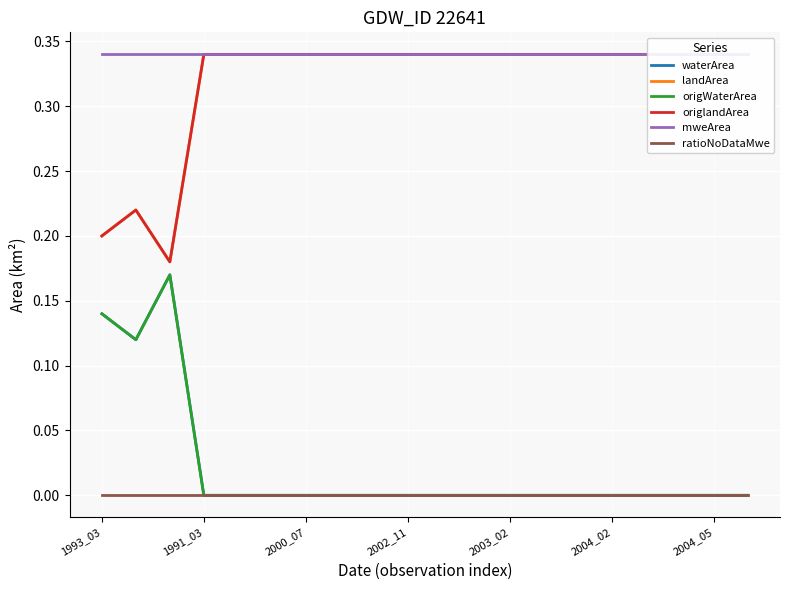

What is the value of the origlandArea point at the 1st from the left?

0.2